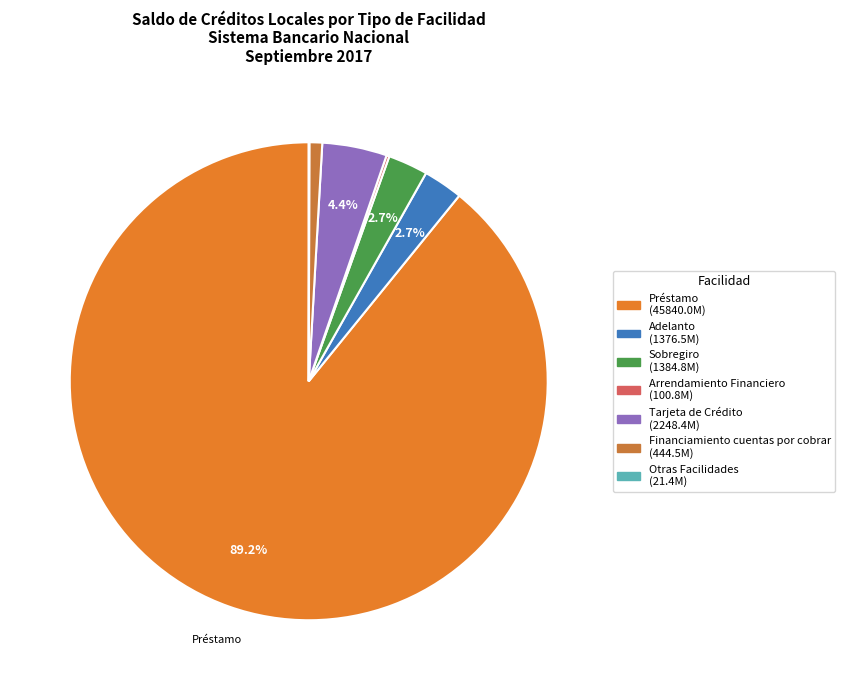

Which category has the biggest portion of the pie?

Préstamo